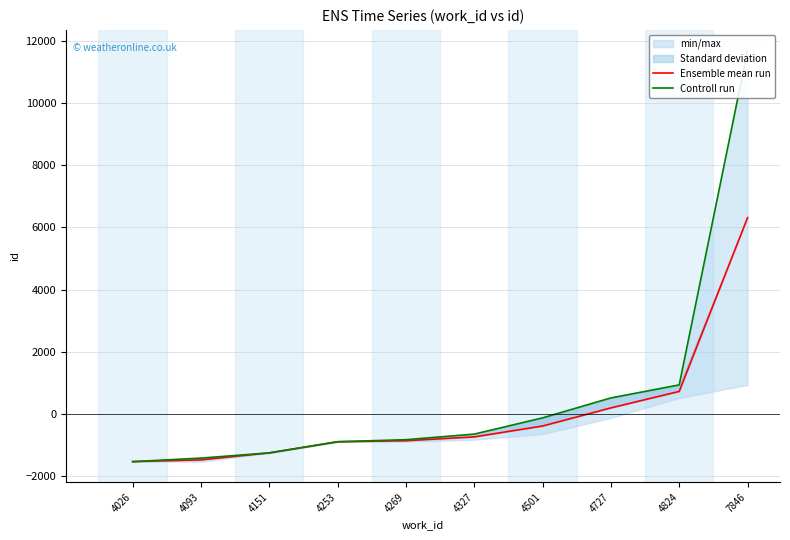

What is the total value across all series at 4151?

-2526.8